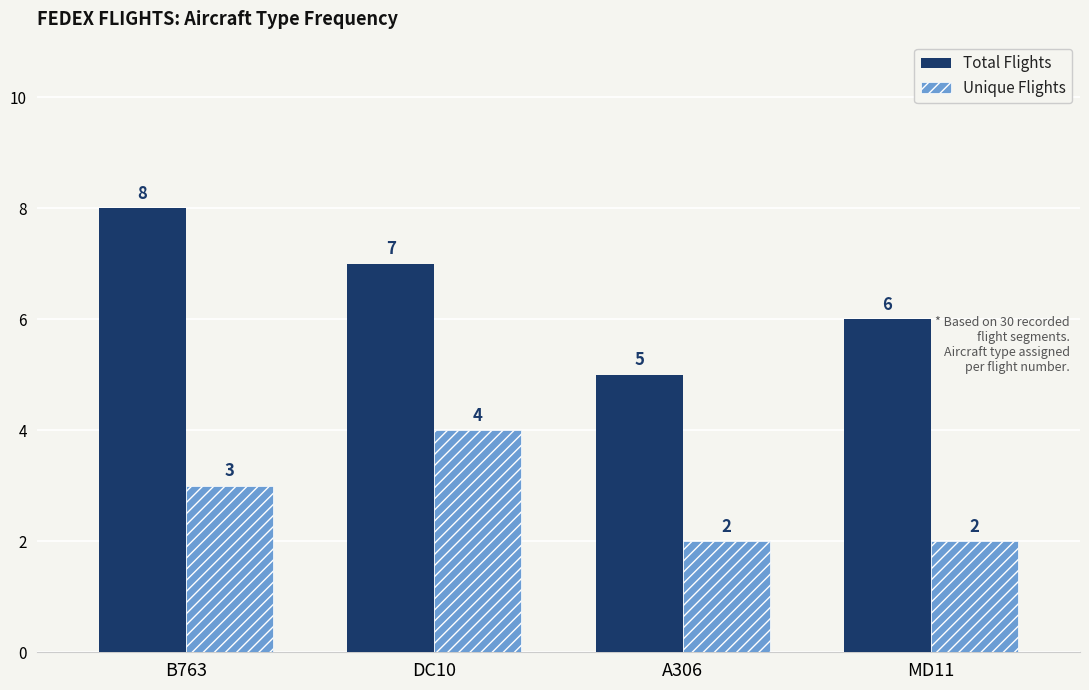

How many bars are there in total?

8